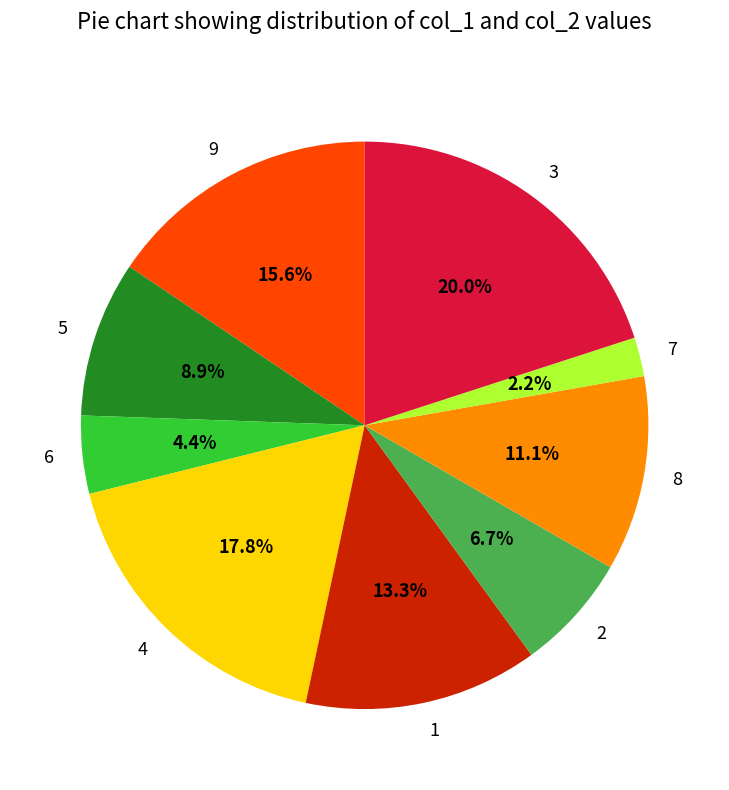

Which slice is the smallest?

7